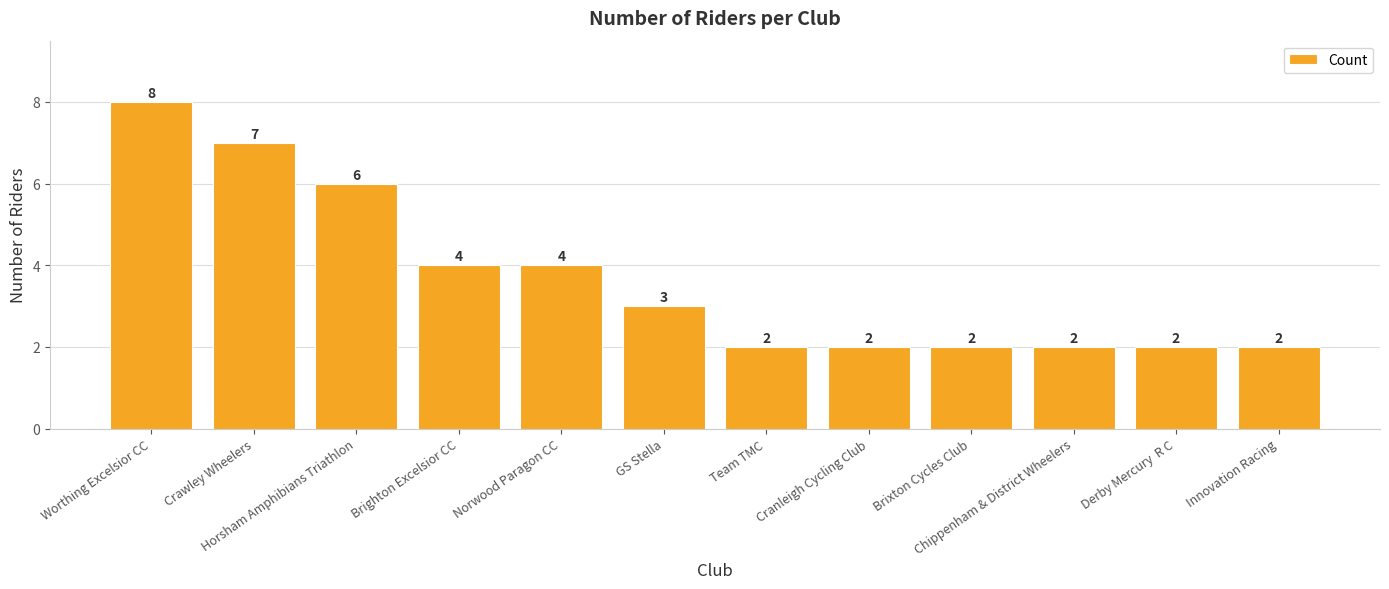

At which label does the data first exceed 3?

Worthing Excelsior CC